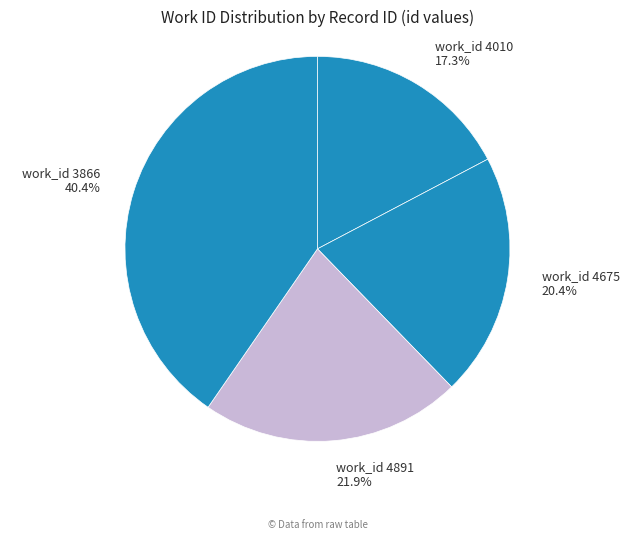

Which category has the biggest portion of the pie?

3866